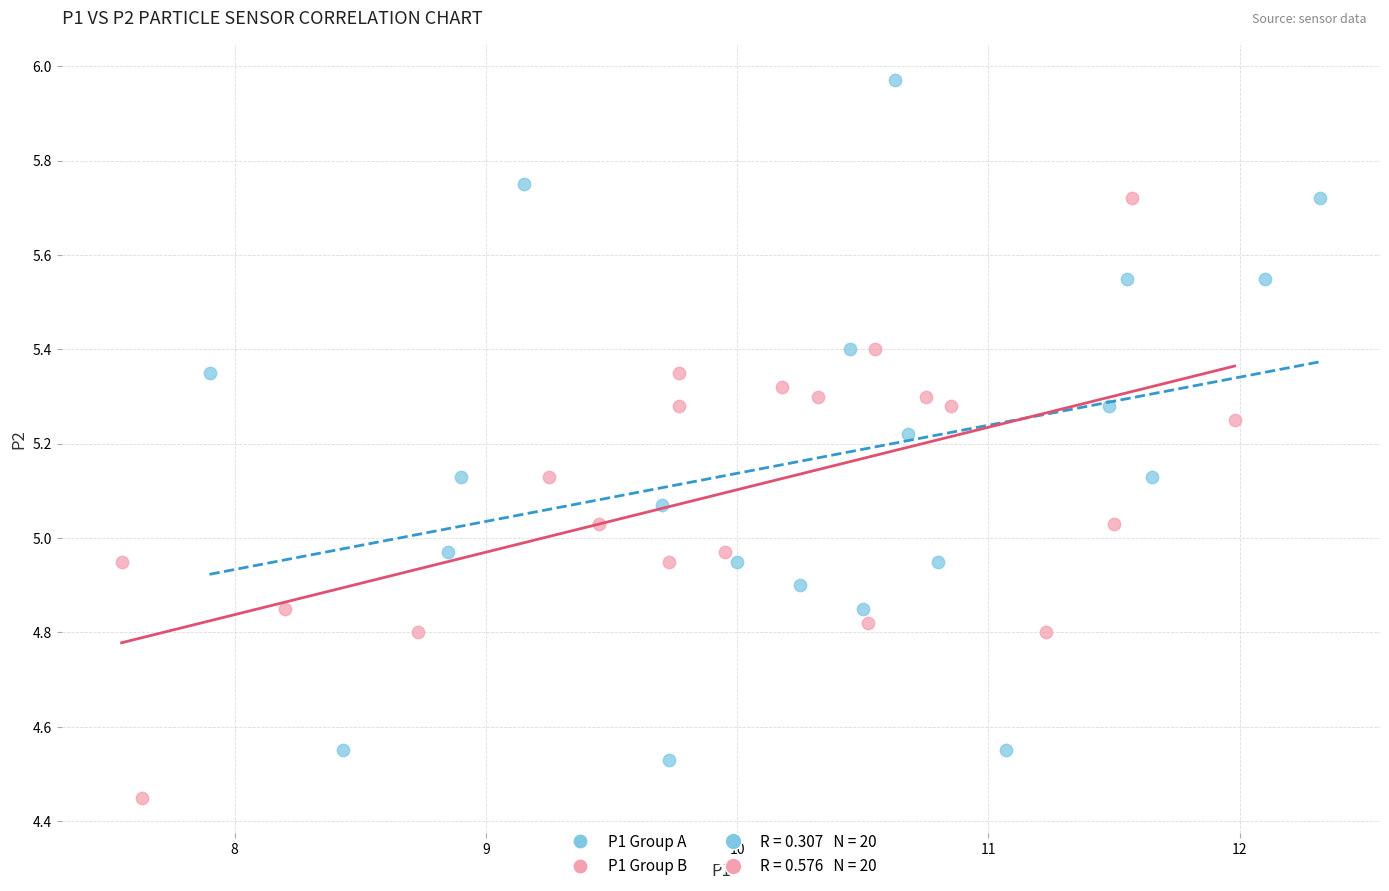

Which series contains the lowest Y value?

P1 Group B